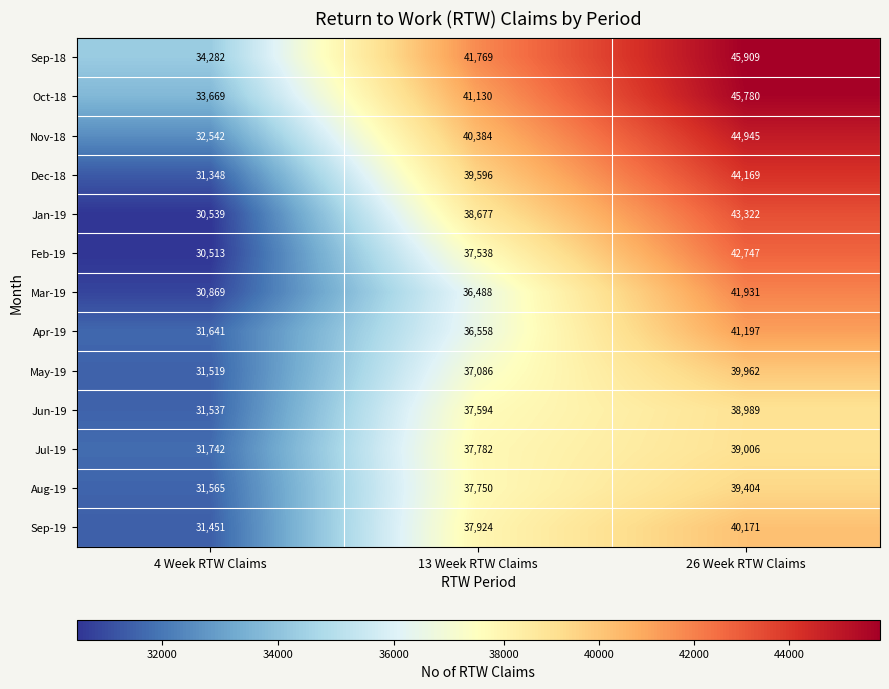

What is the sum of all Apr-19 values?

109396